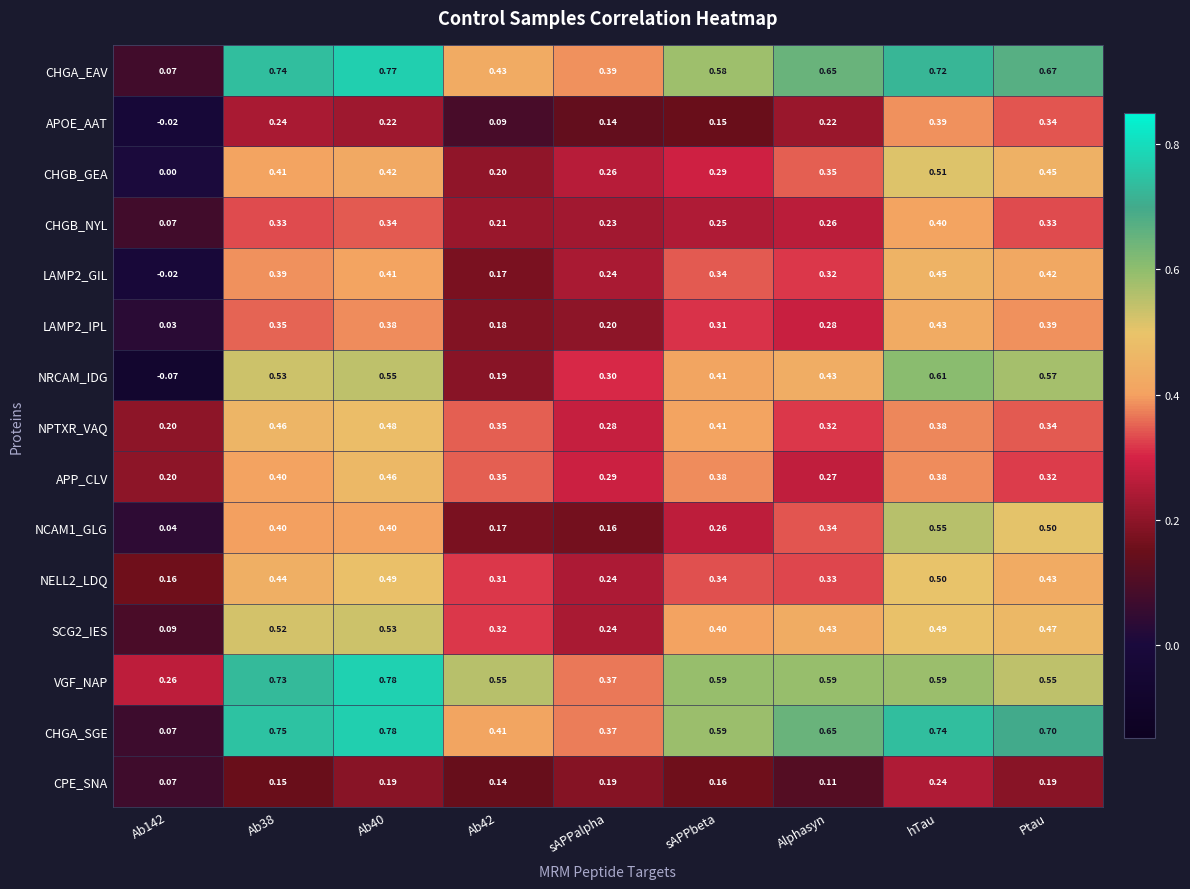

Which series has the largest range (max minus min)?

CHGA_SGE